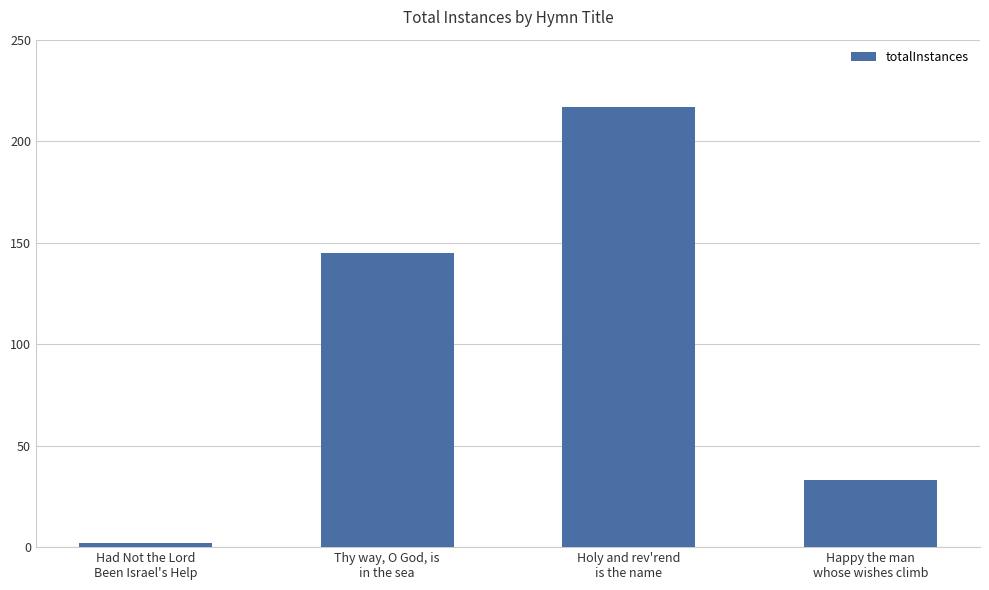

What is the sum of all values?

397